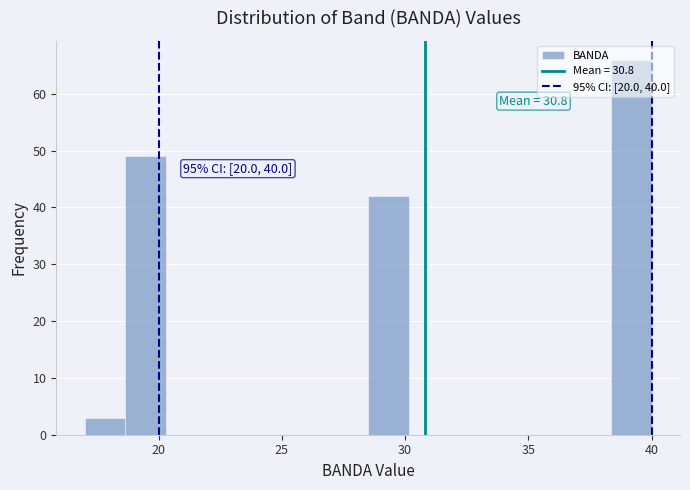

Around what value on the x-axis is the tallest bar? Give the approximate position of its centre, as read against the axis.

39.0